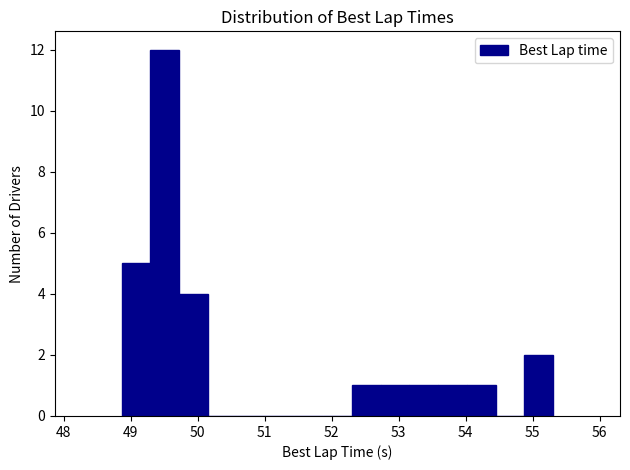

Reading left to right, list every bar in this chart as the range it spans on the x-axis followed by its height. Neither the bar edges nor the heights are printed on the chart, so give them approximately, as read against the axes.

48.9 to 49.3: 5
49.3 to 49.7: 12
49.7 to 50.2: 4
50.2 to 50.6: 0
50.6 to 51.0: 0
51.0 to 51.4: 0
51.4 to 51.9: 0
51.9 to 52.3: 0
52.3 to 52.7: 1
52.7 to 53.2: 1
53.2 to 53.6: 1
53.6 to 54.0: 1
54.0 to 54.4: 1
54.4 to 54.9: 0
54.9 to 55.3: 2